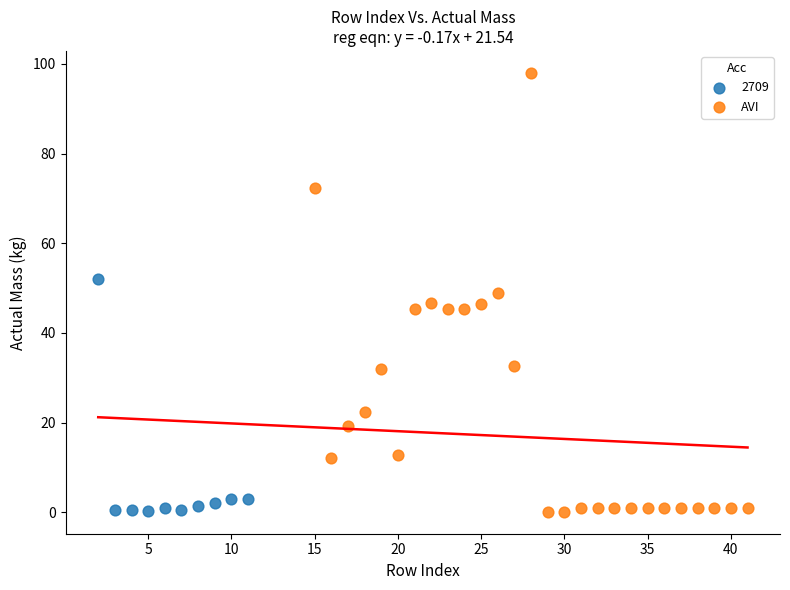

Which series contains the highest Y value?

AVI